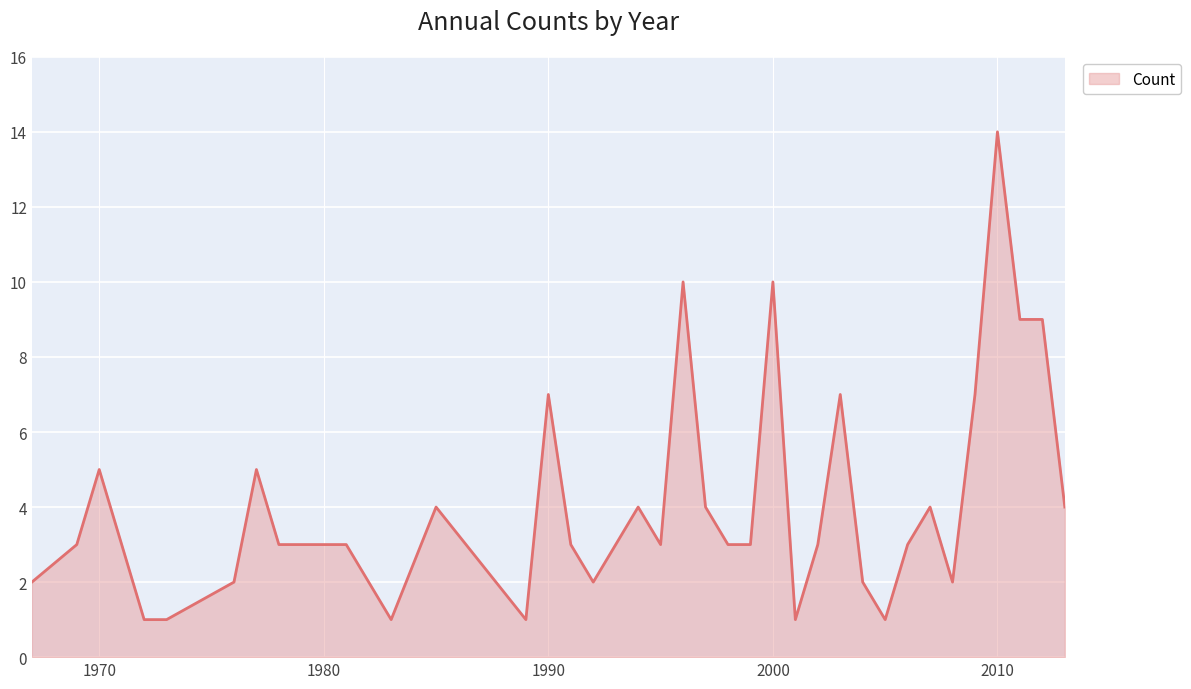

What is the maximum value shown in the chart?

14